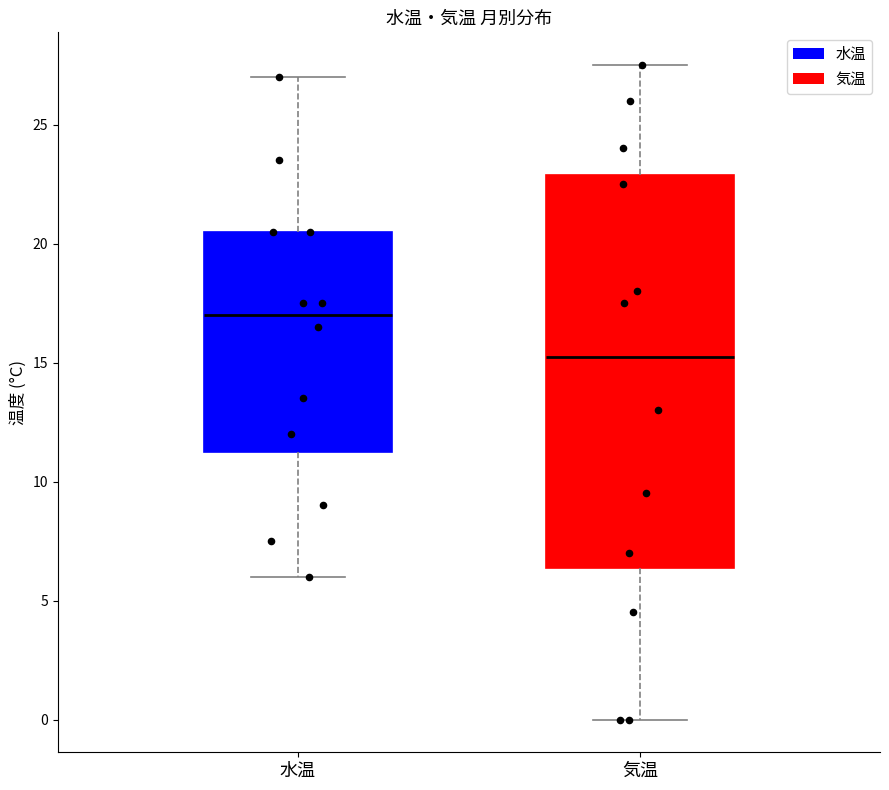

Reading left to right, read every box against the y-axis: the position of its median line, the range the box covers, and the ends of its whiskers. The values are not printed on the chart, so give them approximately, as read against the axis.

水温: median 17.0, box 11.5 to 20.5, whiskers 6.0 to 27.0
気温: median 15.5, box 6.5 to 23.0, whiskers 0.0 to 27.5